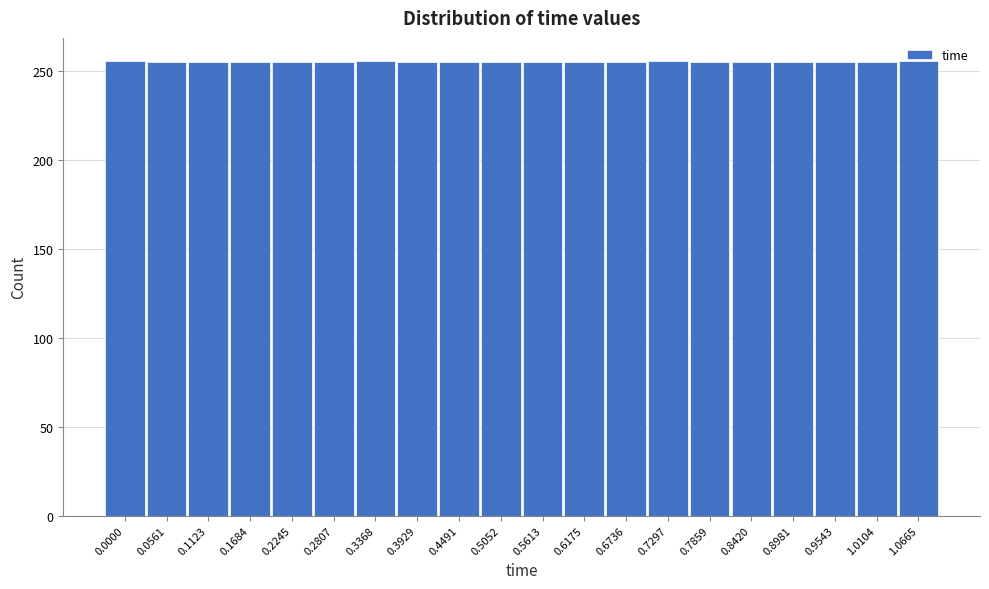

What is the value of the 9th bar from the left?

255